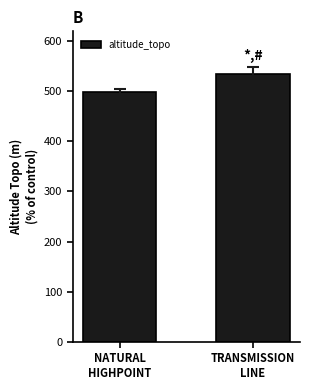

At which label is the value closest to 516?

NATURAL
HIGHPOINT